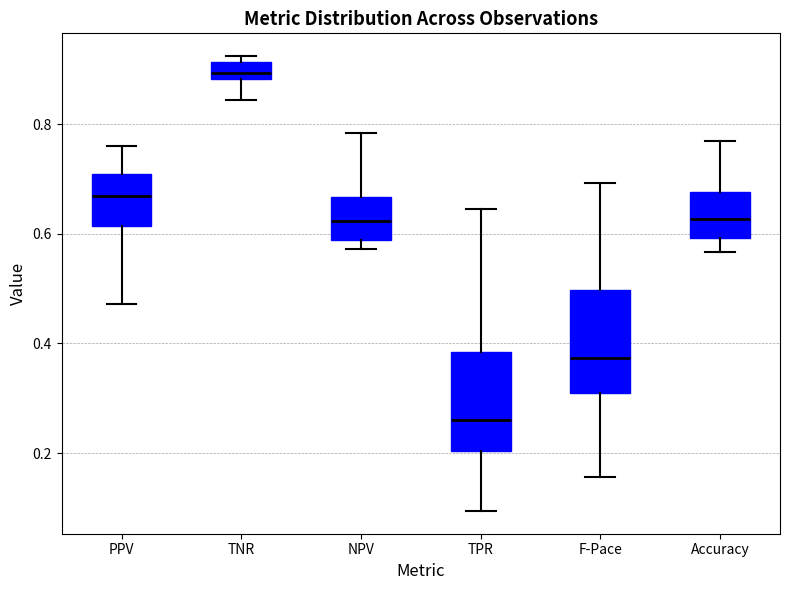

Reading left to right, transcribe this box plot: for each box, give where its median line is, the range the box spans, and where its two whiskers end, as read against the y-axis. The values are not printed on the chart, so give them approximately, as read against the axis.

PPV: median 0.66, box 0.62 to 0.70, whiskers 0.48 to 0.76
TNR: median 0.90, box 0.88 to 0.92, whiskers 0.84 to 0.92 (just above the box's upper edge)
NPV: median 0.62, box 0.58 to 0.66, whiskers 0.58 (just below the box's lower edge) to 0.78
TPR: median 0.26, box 0.20 to 0.38, whiskers 0.10 to 0.64
F-Pace: median 0.38, box 0.32 to 0.50, whiskers 0.16 to 0.70
Accuracy: median 0.62, box 0.60 to 0.68, whiskers 0.56 to 0.76